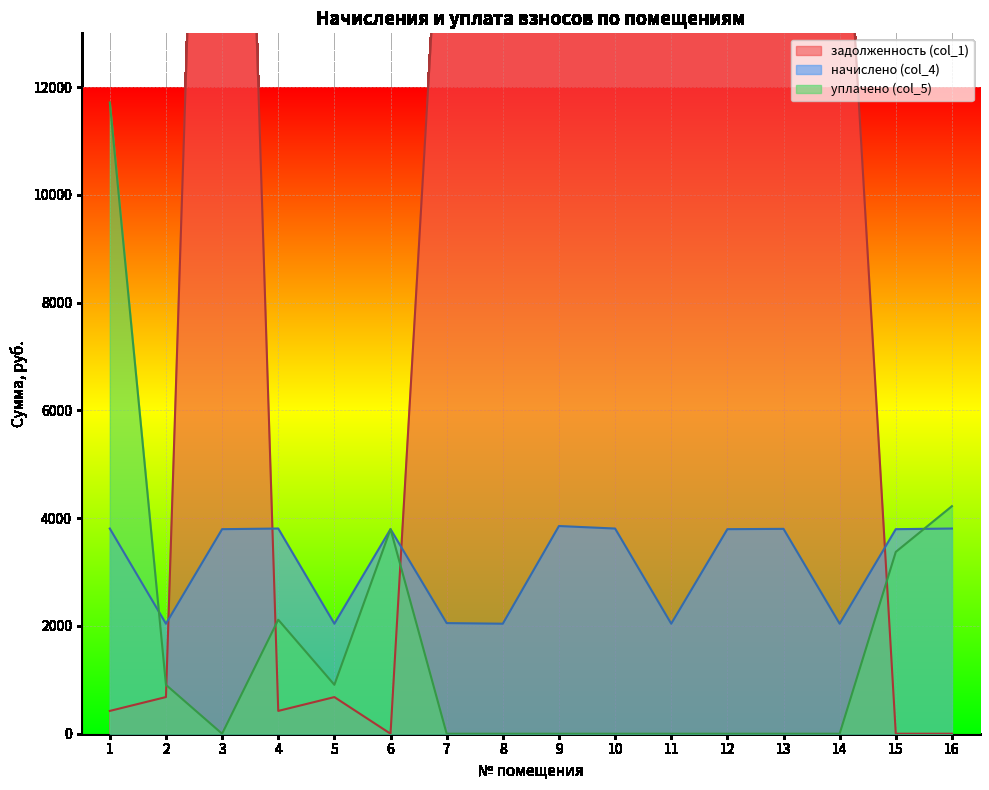

List the series in order of their peak value, highest first.

задолженность (col_1), уплачено (col_5), начислено (col_4)